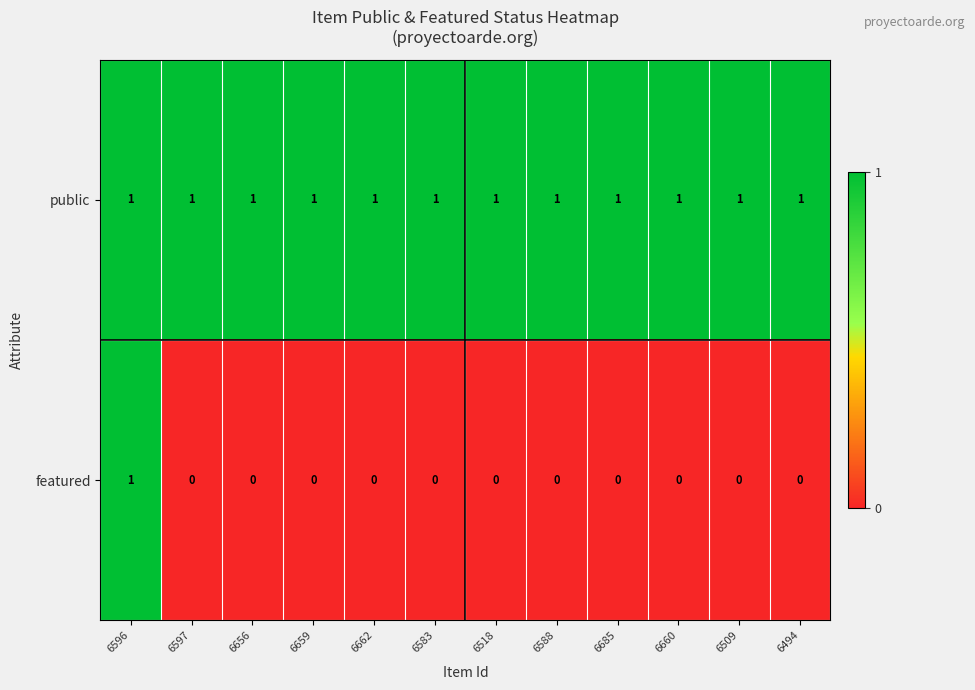

Reading left to right, transcribe all the data shown in this chart.

public: 1	1	1	1	1	1	1	1	1	1	1	1
featured: 1	0	0	0	0	0	0	0	0	0	0	0